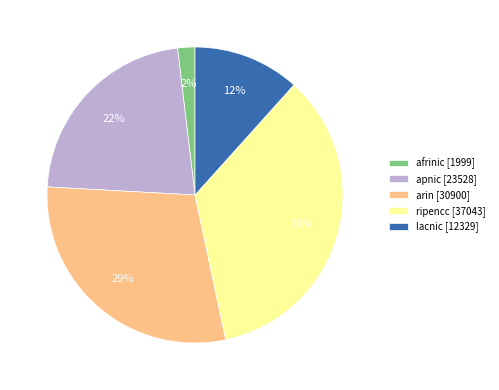

True or false: lacnic accounts for 12% of the total.

True